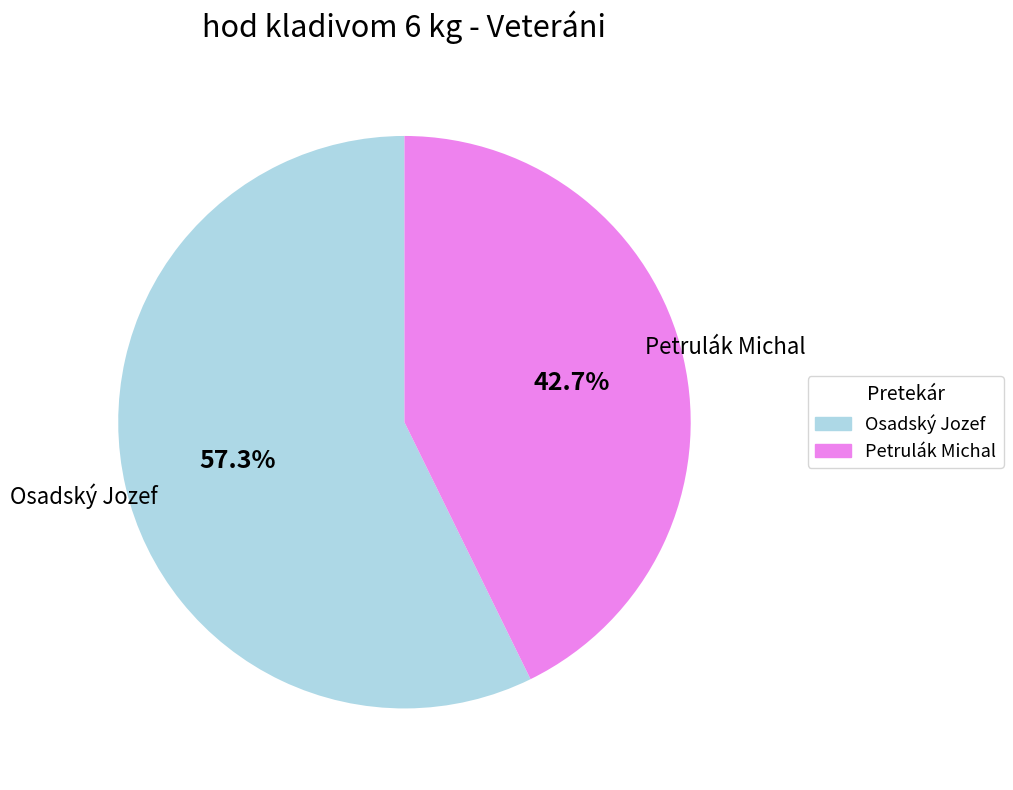

What is the largest slice in the pie chart?

Osadský Jozef